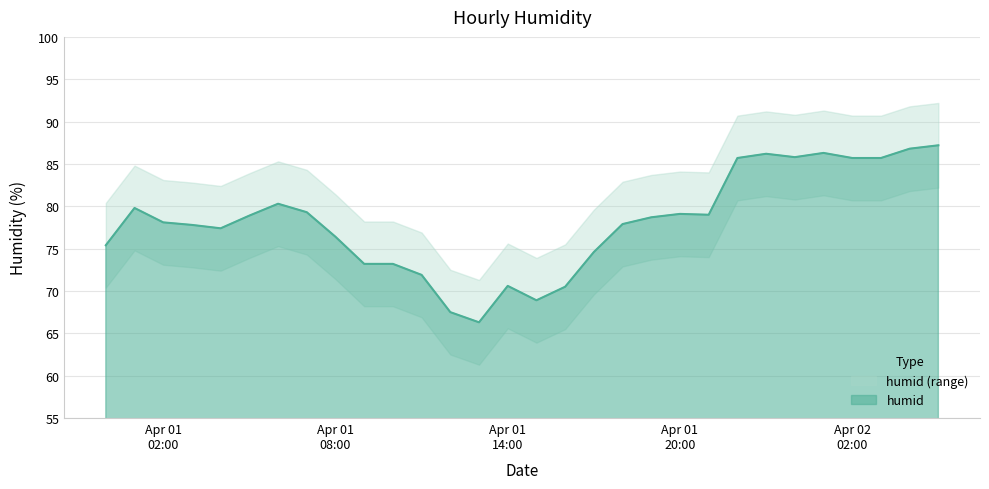

What is the difference between the maximum and minimum values?

20.9